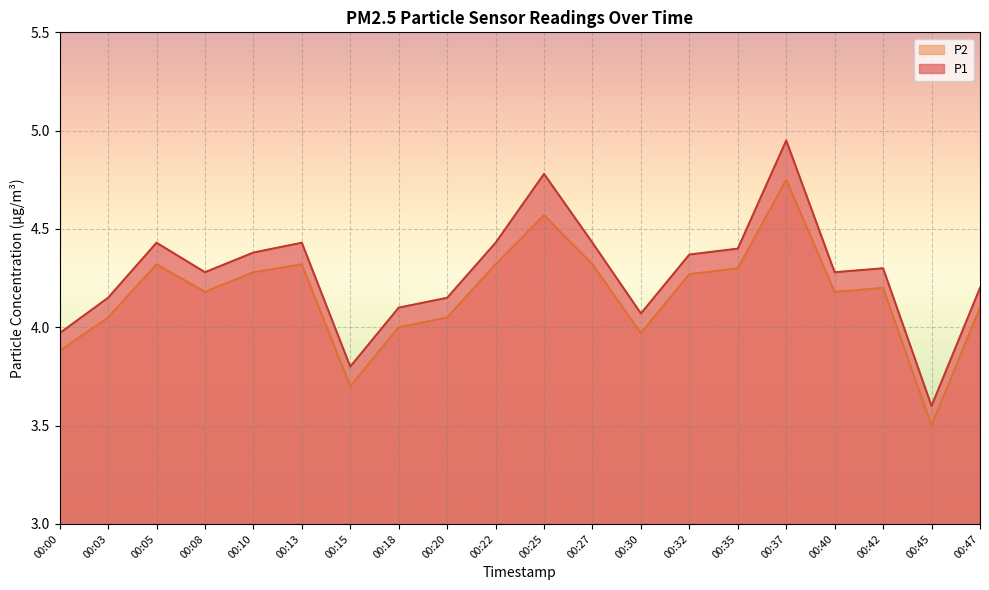

At which category is the sum across all series the highest?

00:37